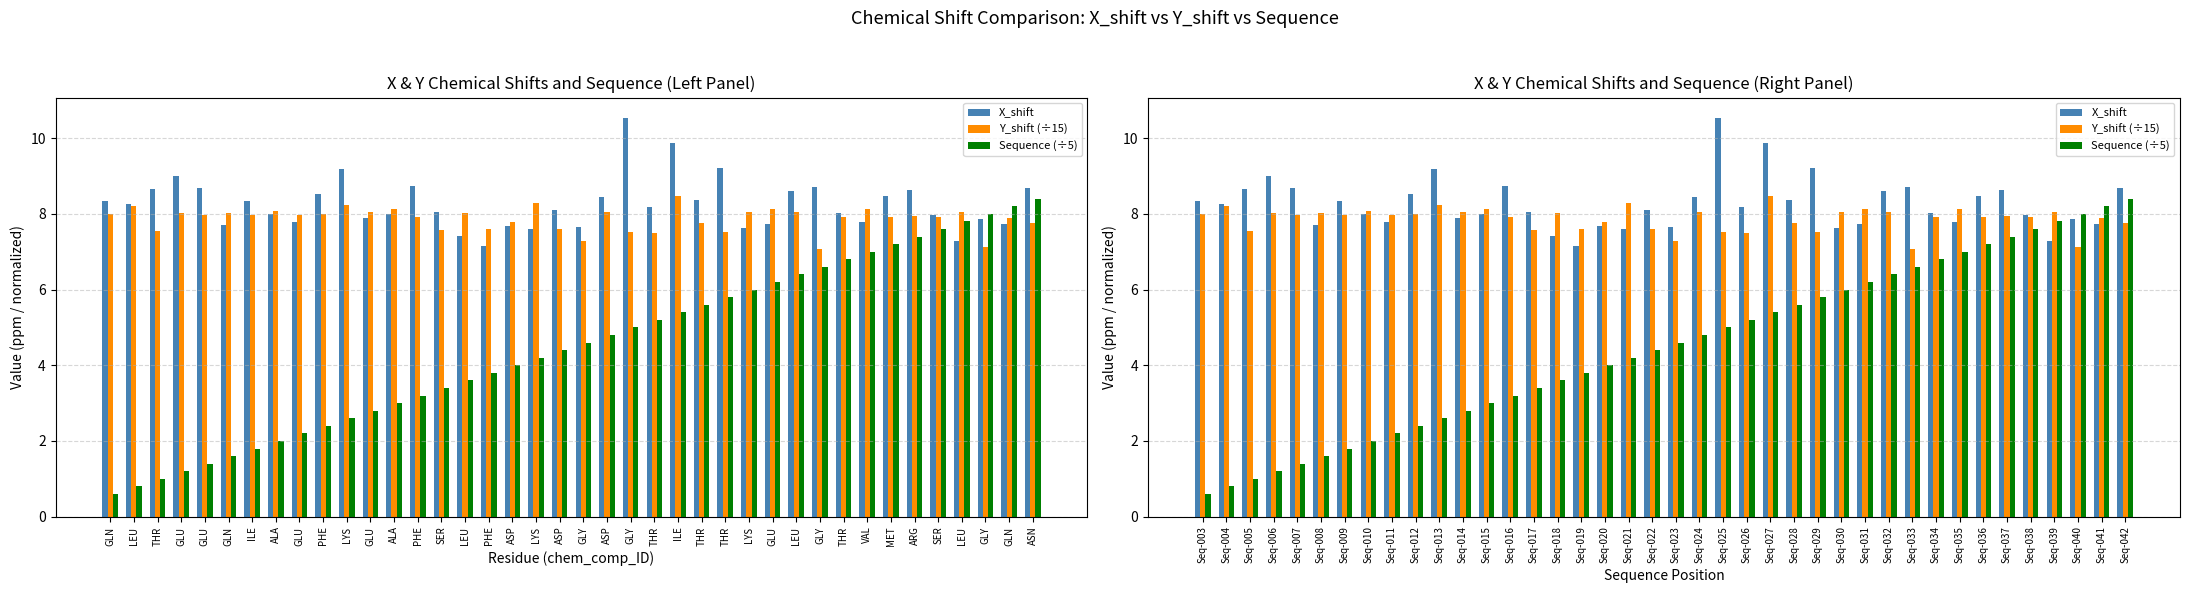

The value of X_shift at Seq-023 is 7.7. True or false?

True